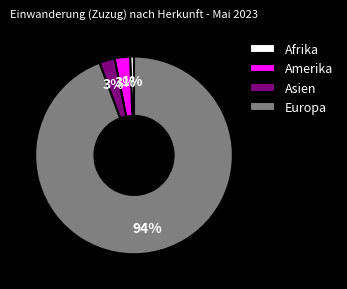

Count the number of slices in the pie.

4